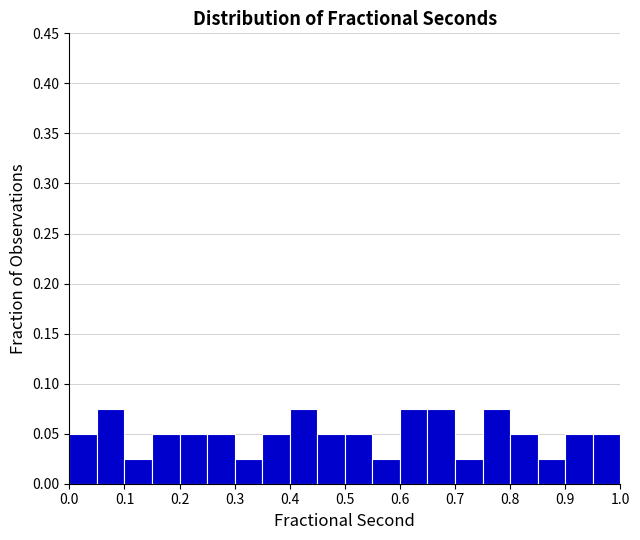

Reading left to right, list every bar in this chart as the range it spans on the x-axis followed by its height. The values are not printed on the chart, so give them approximately, as read against the axis.

0.00 to 0.05: 0.050
0.05 to 0.10: 0.075
0.10 to 0.15: 0.025
0.15 to 0.20: 0.050
0.20 to 0.25: 0.050
0.25 to 0.30: 0.050
0.30 to 0.35: 0.025
0.35 to 0.40: 0.050
0.40 to 0.45: 0.075
0.45 to 0.50: 0.050
0.50 to 0.55: 0.050
0.55 to 0.60: 0.025
0.60 to 0.65: 0.075
0.65 to 0.70: 0.075
0.70 to 0.75: 0.025
0.75 to 0.80: 0.075
0.80 to 0.85: 0.050
0.85 to 0.90: 0.025
0.90 to 0.95: 0.050
0.95 to 1.00: 0.050